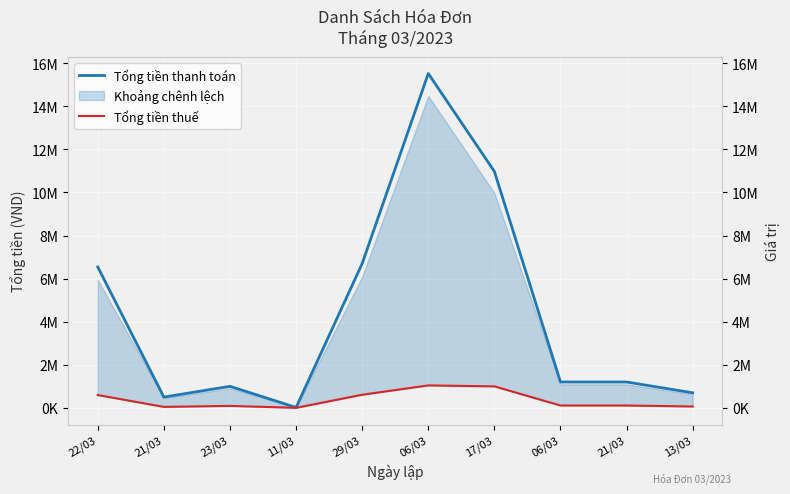

List the labels in order of Tổng tiền thanh toán value, smallest first.

11/03, 21/03, 13/03, 23/03, 06/03, 21/03, 22/03, 29/03, 17/03, 06/03